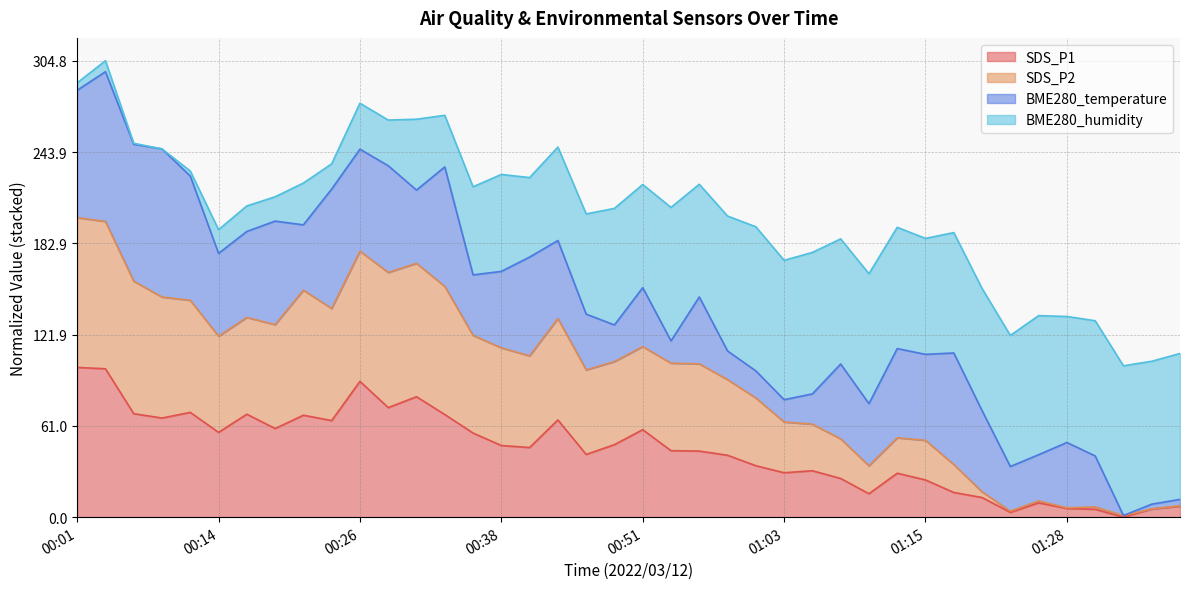

What is the maximum value for SDS_P1?

100.0